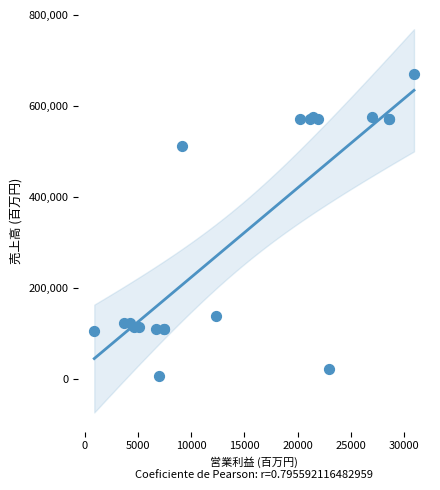

What Y value in the scatter plot is closest to 339066?

513398